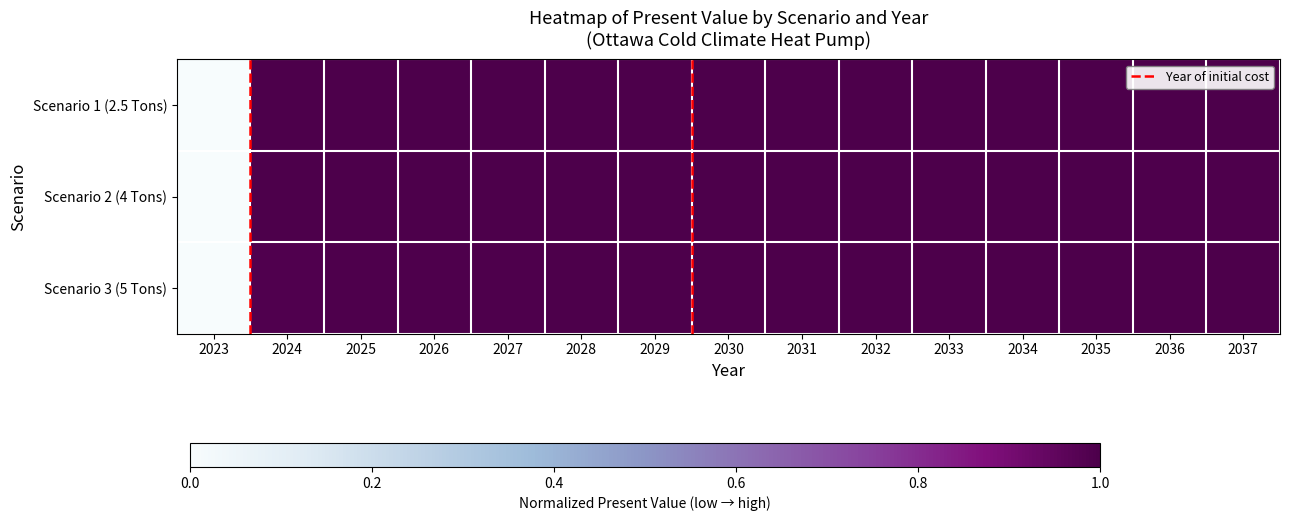

True or false: Scenario 2 (4 Tons) has a value of 1.0 at 2031.

True